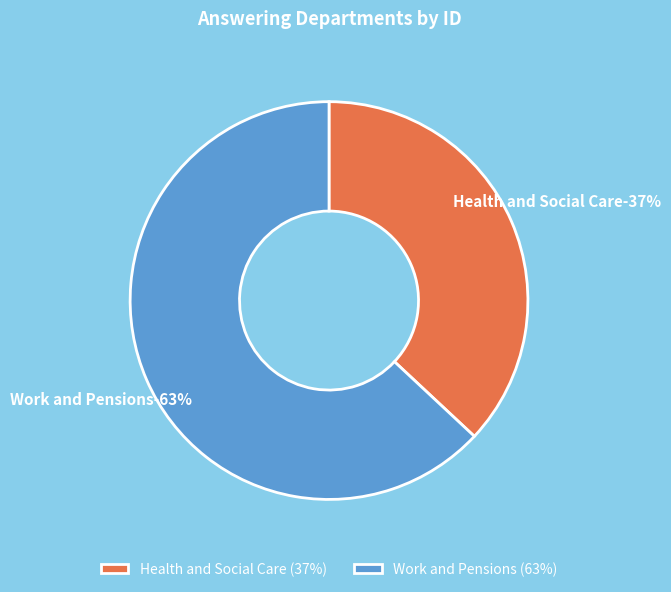

To the nearest percent, what is the average slice percentage?

50%